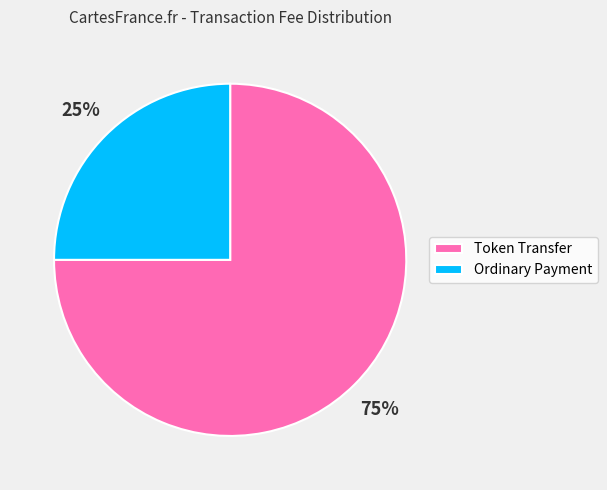

Rank the categories by value from highest to lowest.

Token Transfer, Ordinary Payment